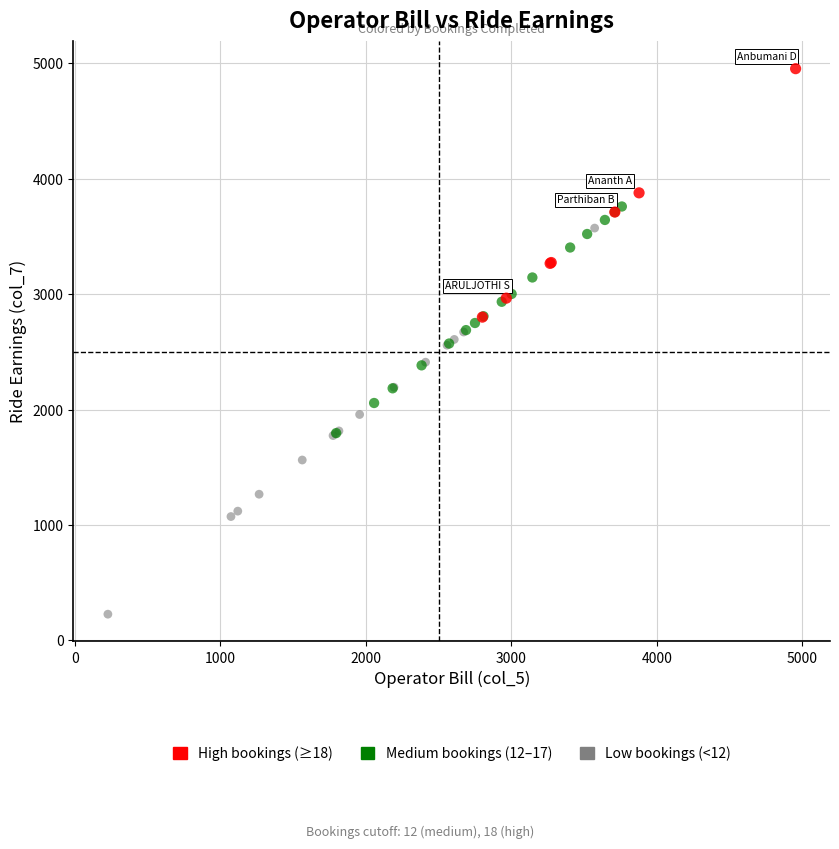

Which series has the widest spread of Y values?

Low bookings (<12)